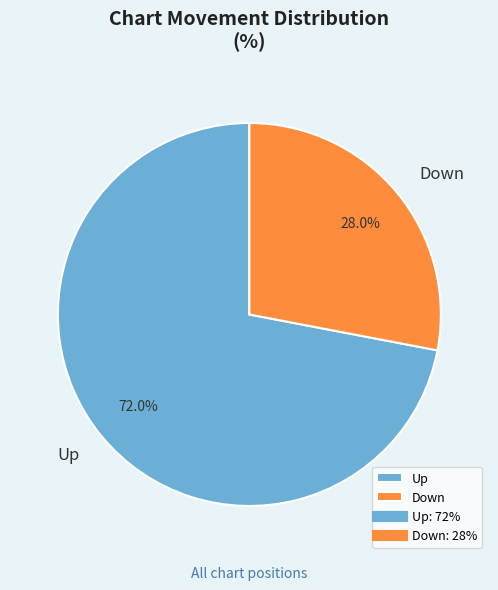

Rank the categories by value from lowest to highest.

Down, Up